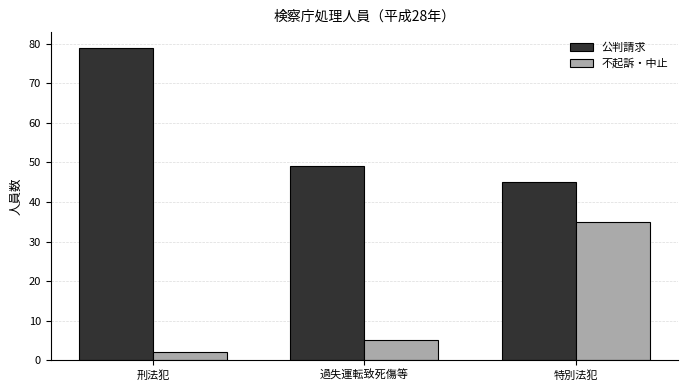

Reading left to right, transcribe all the data shown in this chart.

公判請求: 刑法犯=79	過失運転致死傷等=49	特別法犯=45
不起訴・中止: 刑法犯=2	過失運転致死傷等=5	特別法犯=35